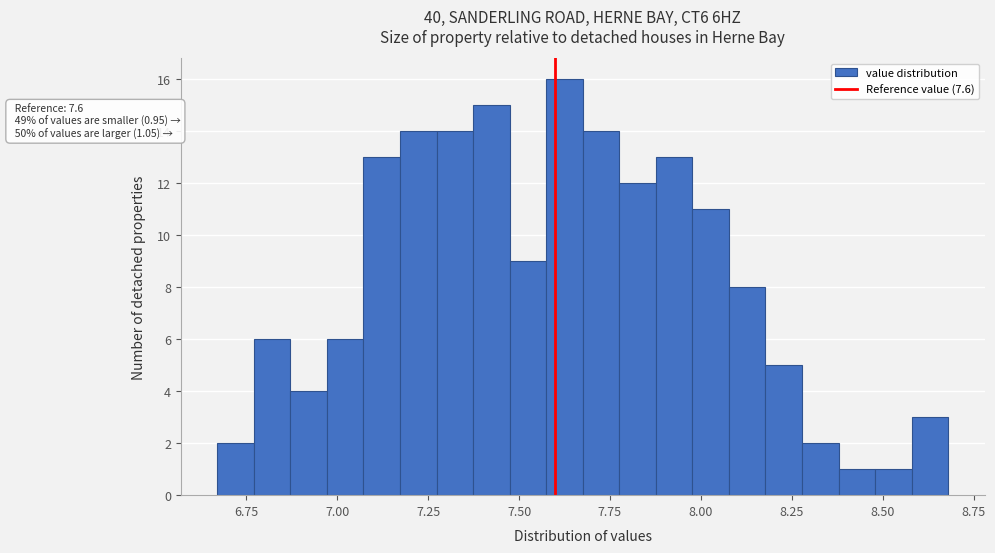

Read against the x-axis, roughly where is the centre of the tallest bar?

7.60